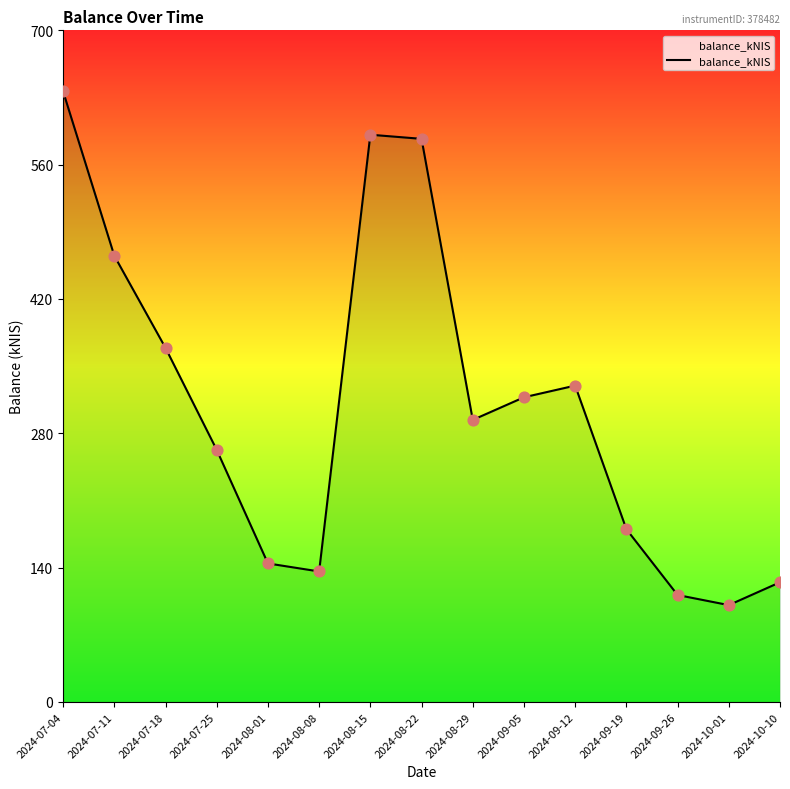

Between 2024-07-11 and 2024-10-01, which is larger?

2024-07-11